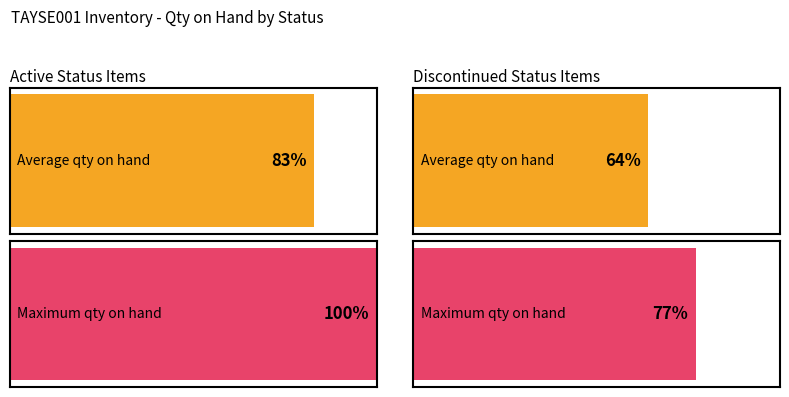

Which series has the largest total across all categories?

Active